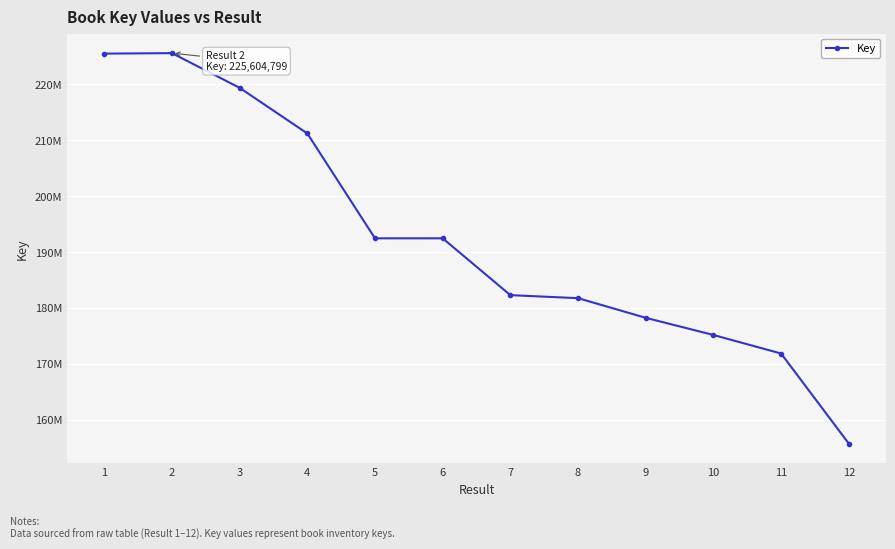

List the labels in order of value, smallest first.

12, 11, 10, 9, 8, 7, 6, 5, 4, 3, 1, 2